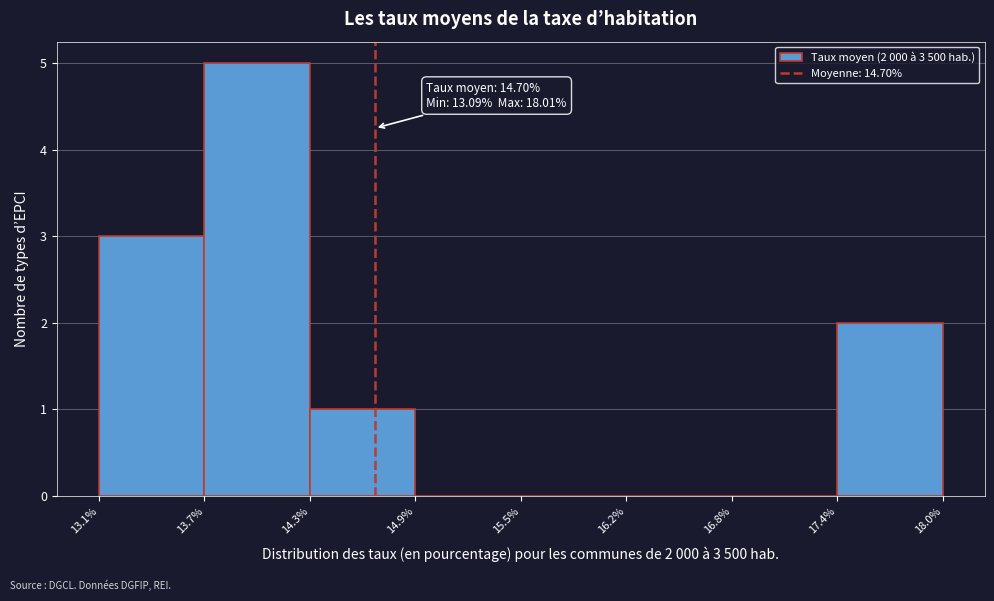

Over which range of the x-axis is the bar tallest?

13.7% to 14.3%